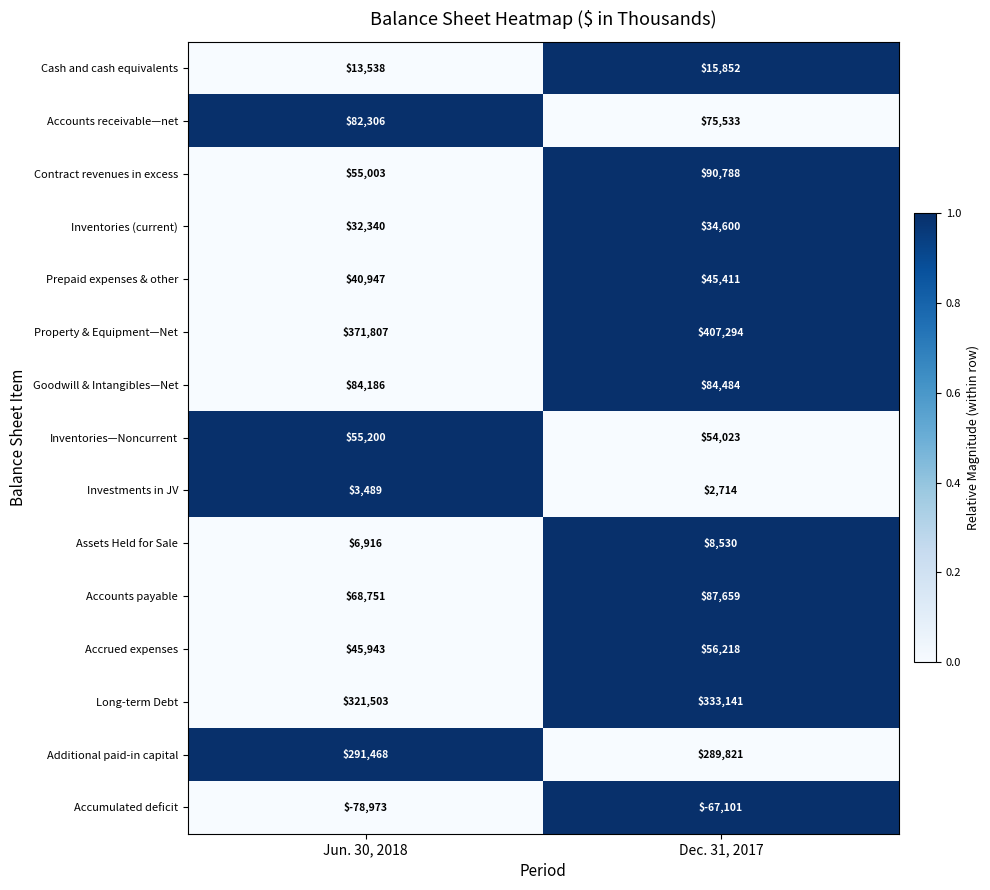

What is the total value across all series at Jun. 30, 2018?

1394424